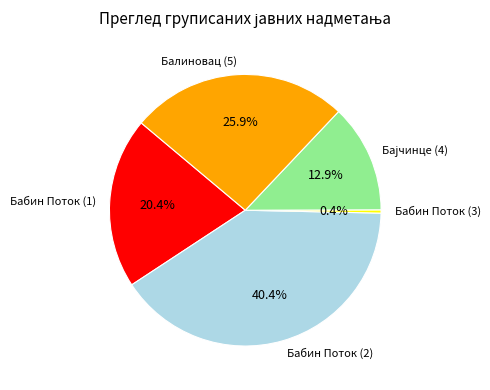

To the nearest percent, what is the difference between the largest and smallest slice percentages?

40%